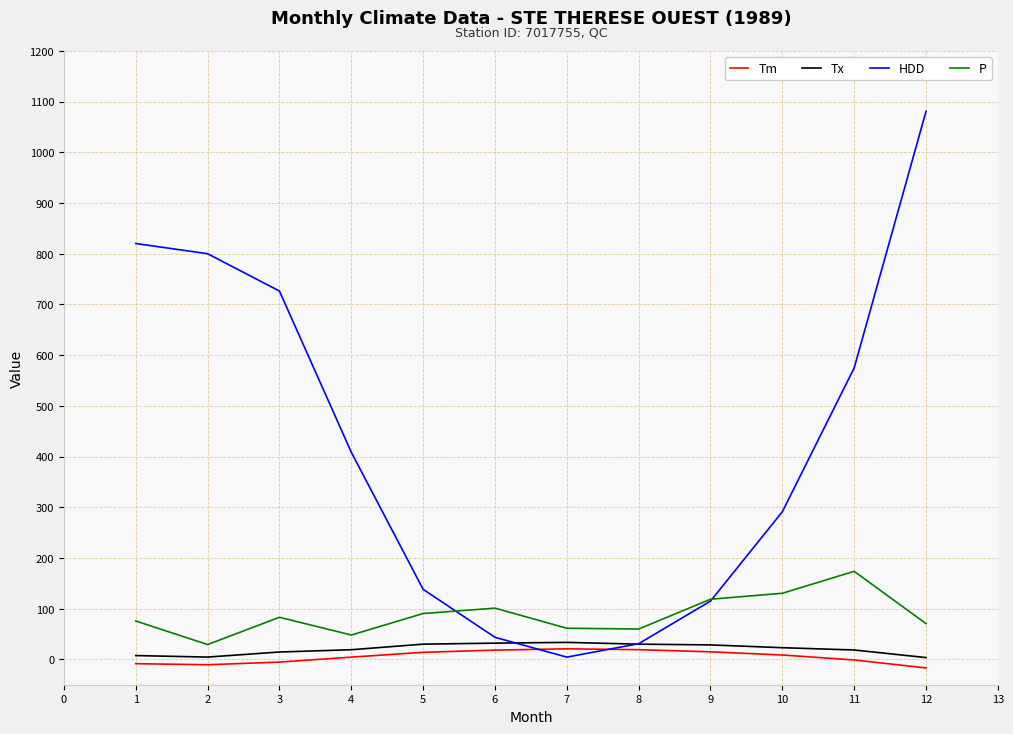

Which series has the largest range (max minus min)?

HDD